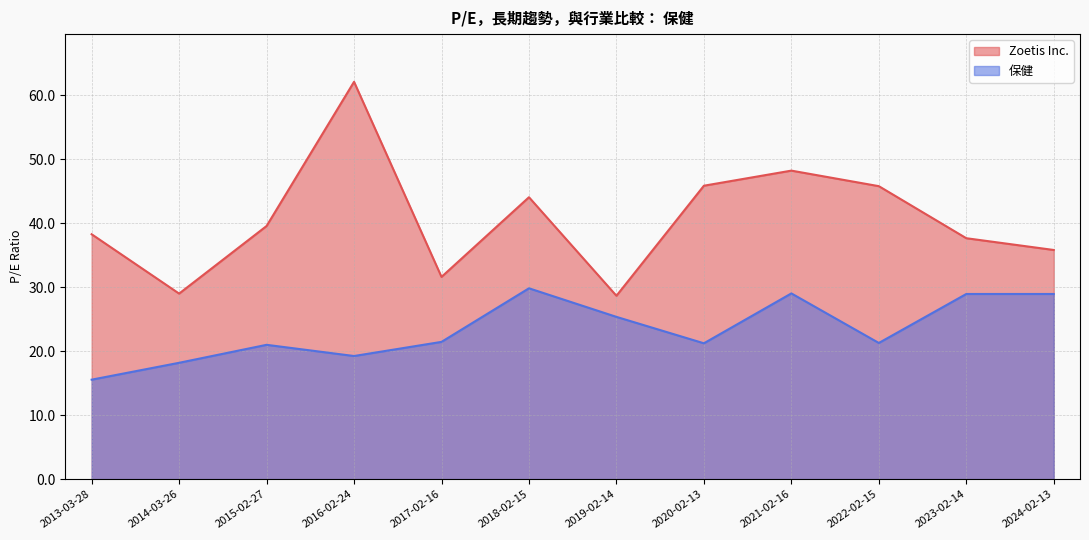

Where is the first local minimum for Zoetis Inc.?

2014-03-26